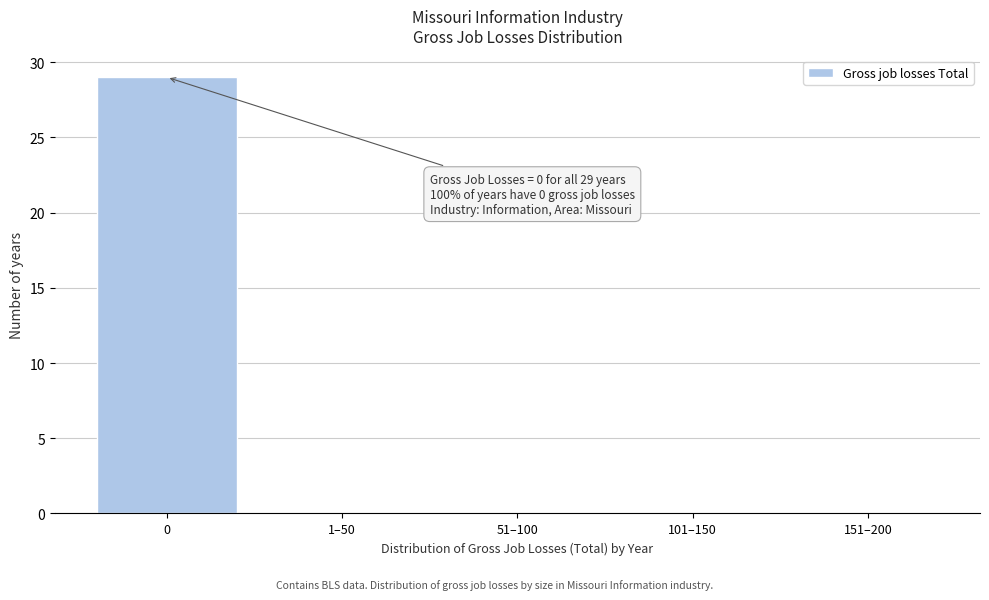

Reading left to right, what are all the values shown in this chart?

0=29	1–50=0	51–100=0	101–150=0	151–200=0